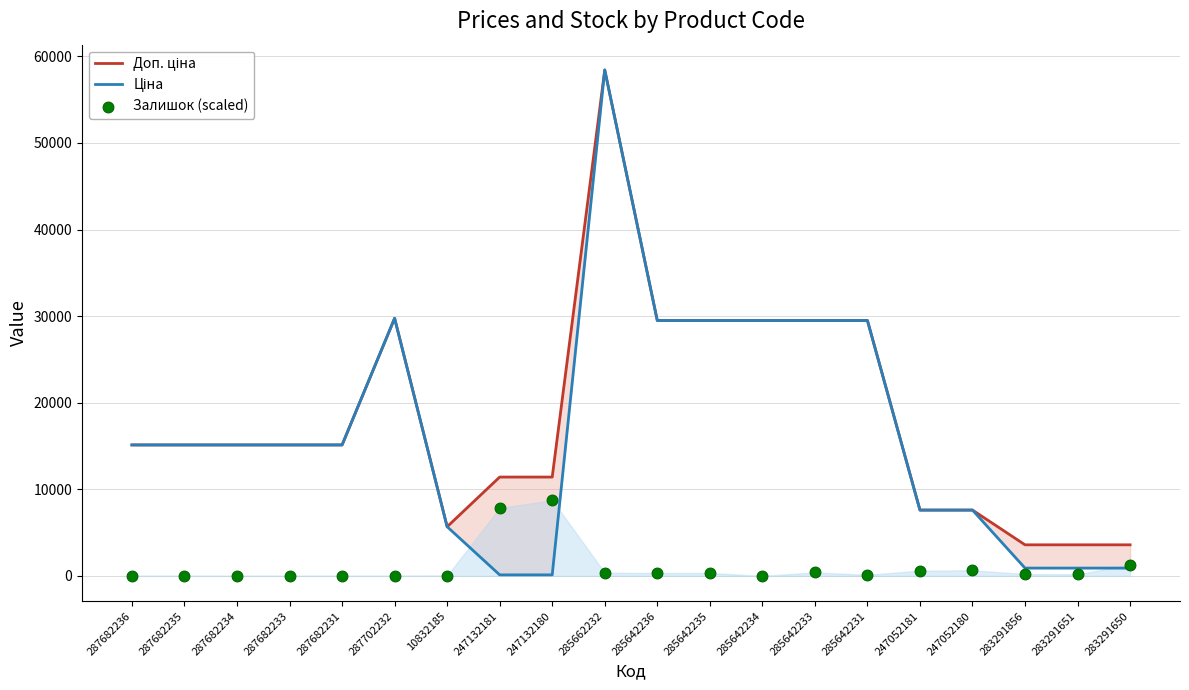

Which series has the largest total across all categories?

Доп. ціна